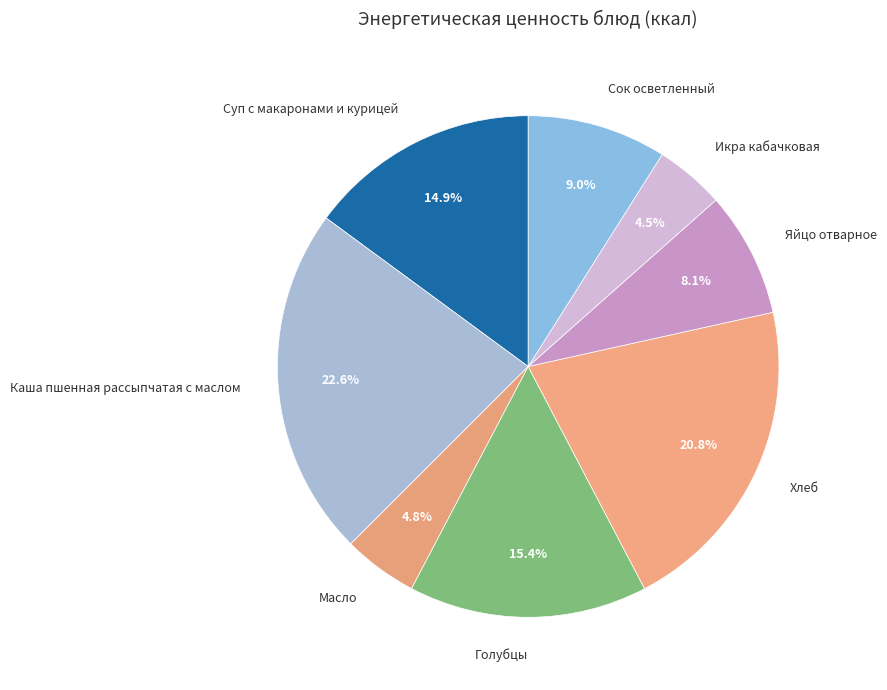

Which category has the biggest portion of the pie?

Каша пшенная рассыпчатая с маслом